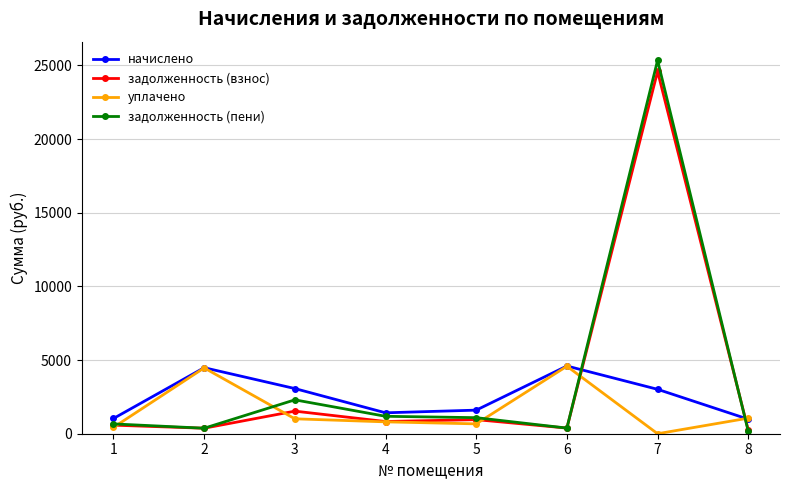

After their last crossing, which series has the higher values: задолженность (взнос) or начислено?

начислено